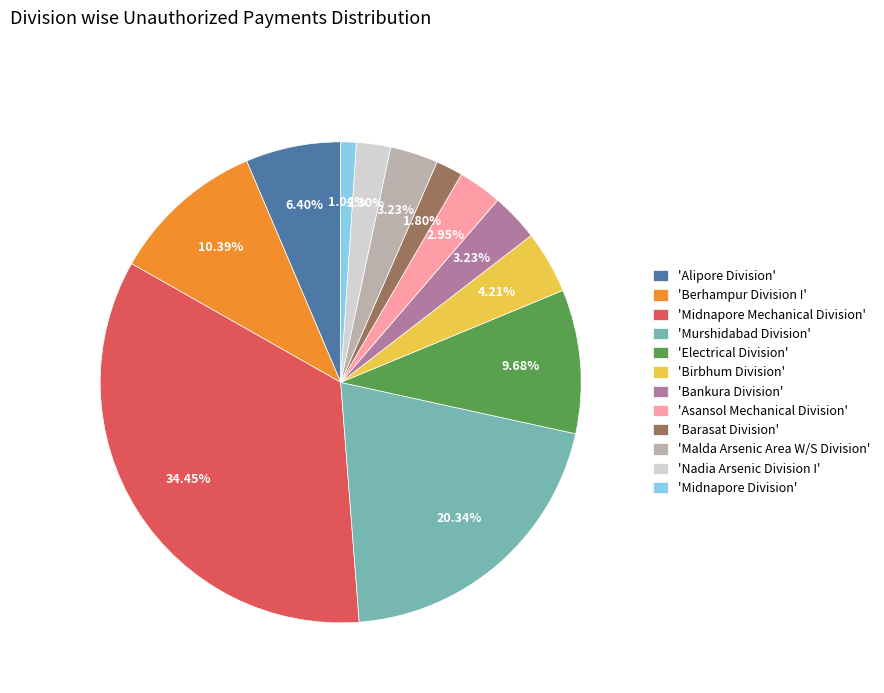

Which slice is the largest?

'Midnapore Mechanical Division'